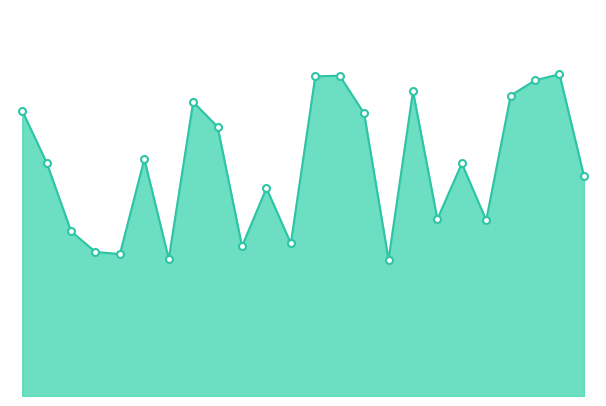

Does the chart display data point markers on the line(s)?

No